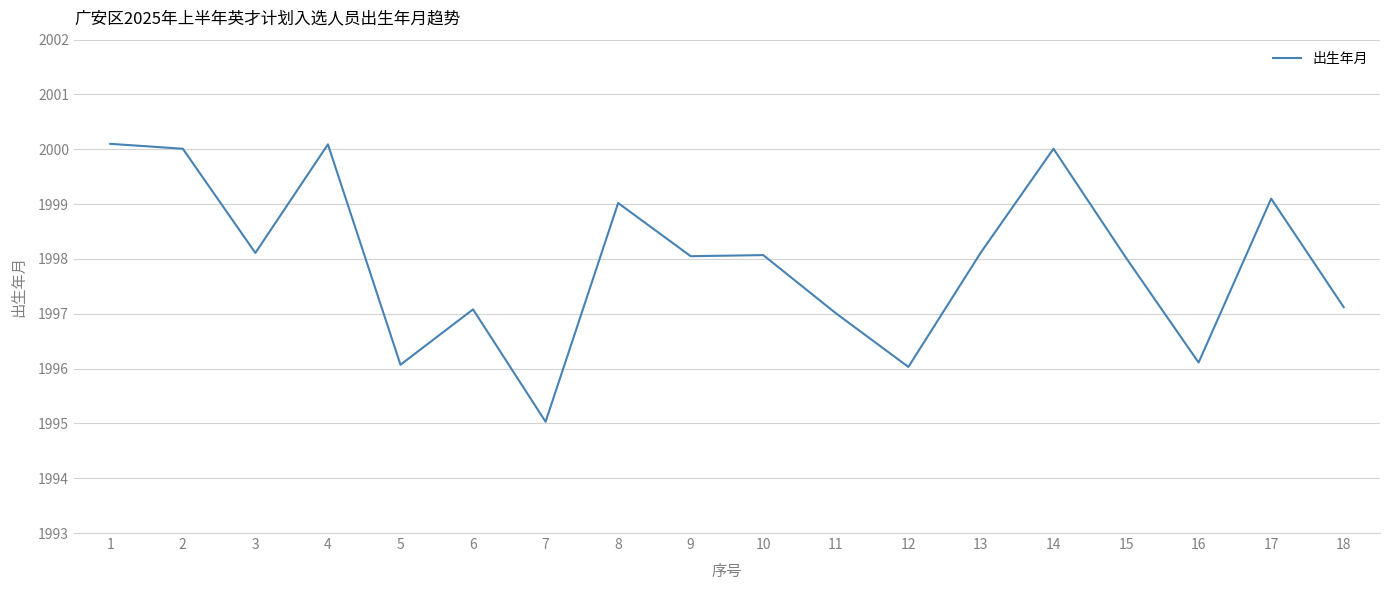

What is the difference between the maximum and minimum values?

5.1